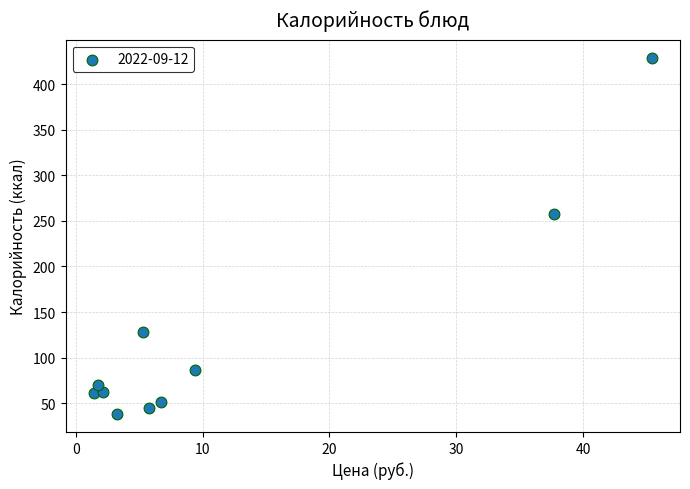

What is the average Y value?

122.9